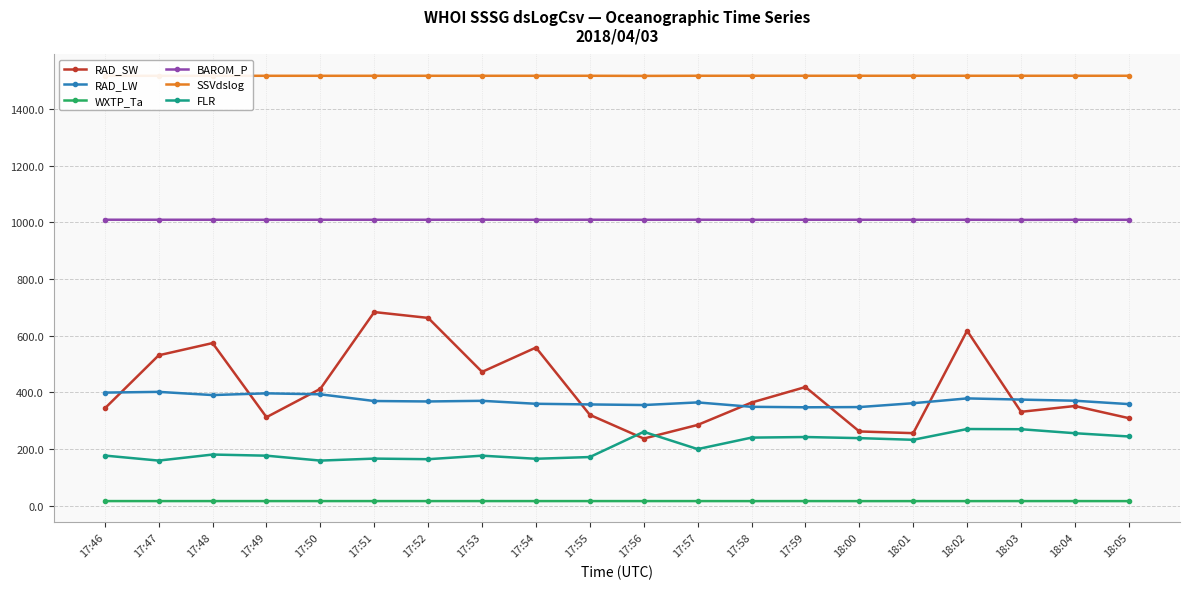

How many data points in BAROM_P are less than 1009?

1